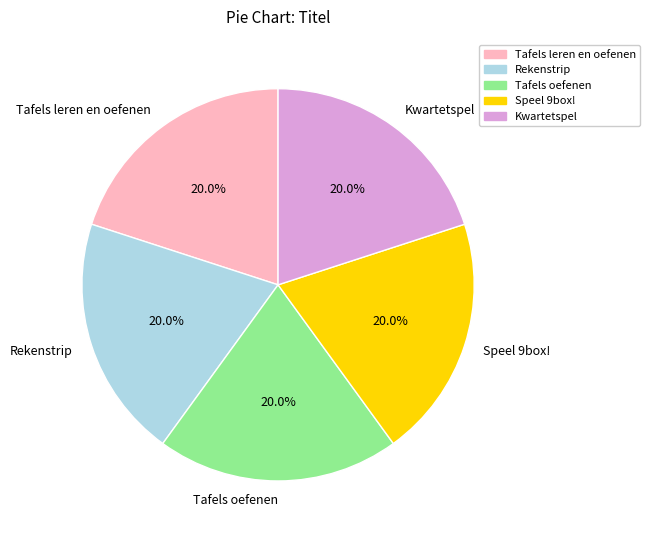

The Kwartetspel slice represents 26% of the pie. True or false?

False